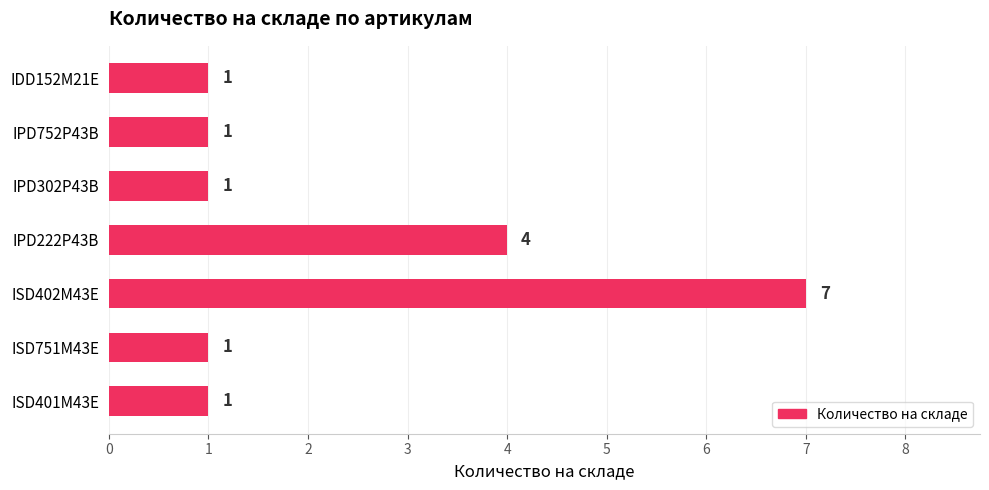

Where is the data nearest to the value 4?

IPD222P43B